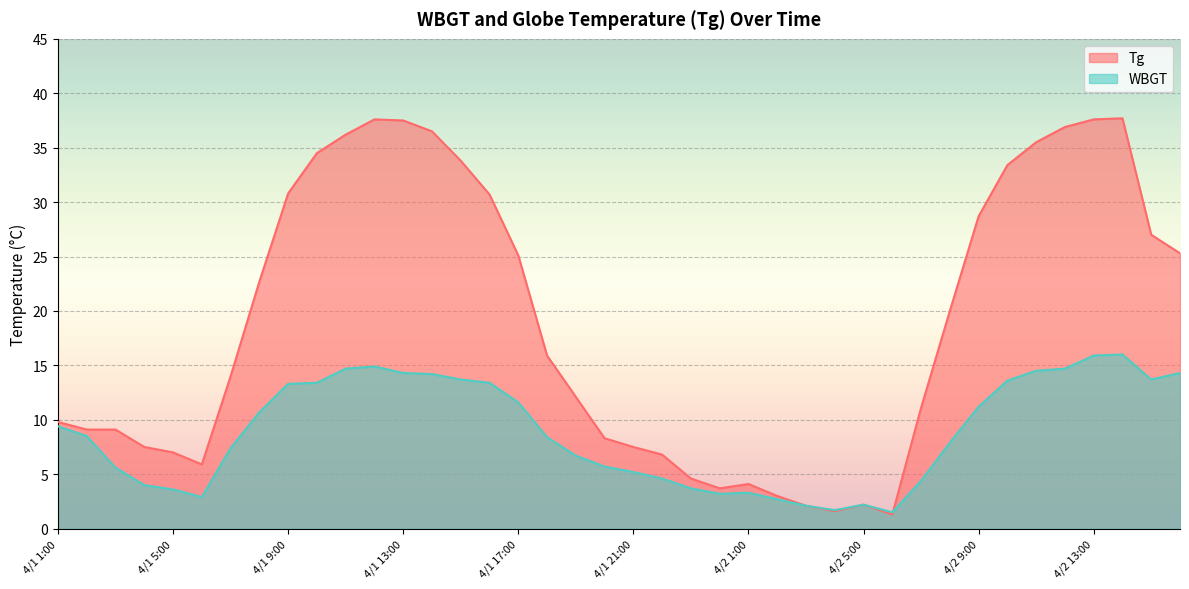

Between which two adjacent categories do WBGT and Tg first intersect?

4/2 6:00 and 4/2 7:00